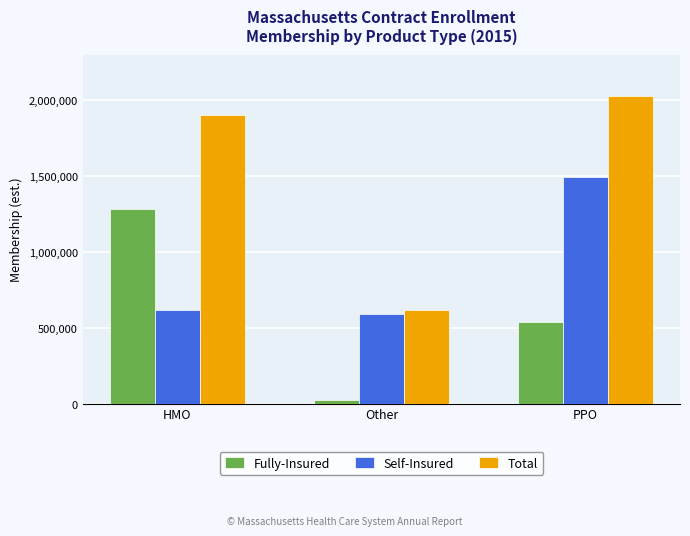

Does the chart contain stacked bars?

No